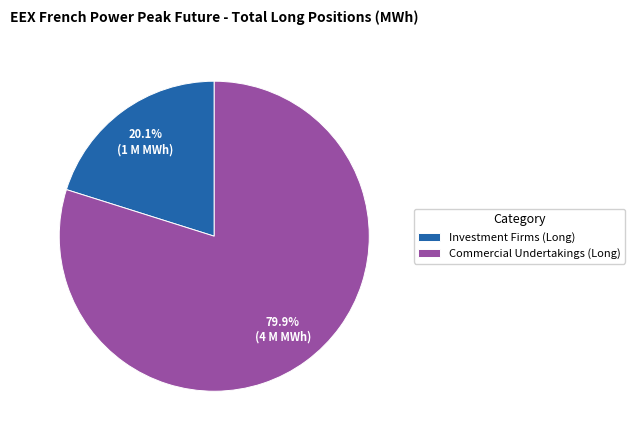

Is it true that Commercial Undertakings (Long) is 80% of the pie?

True